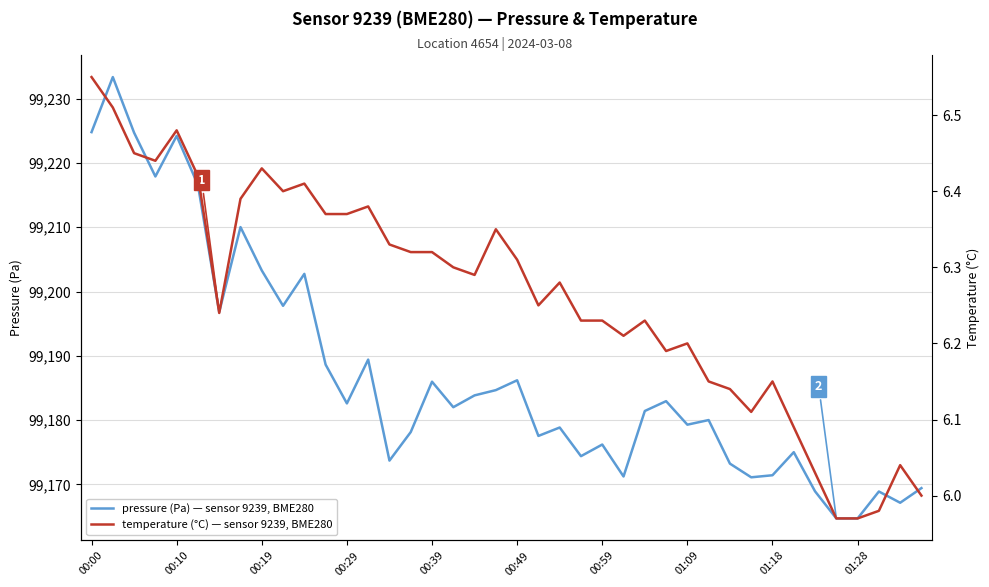

What is the maximum value for pressure (Pa) — sensor 9239, BME280?

99233.4